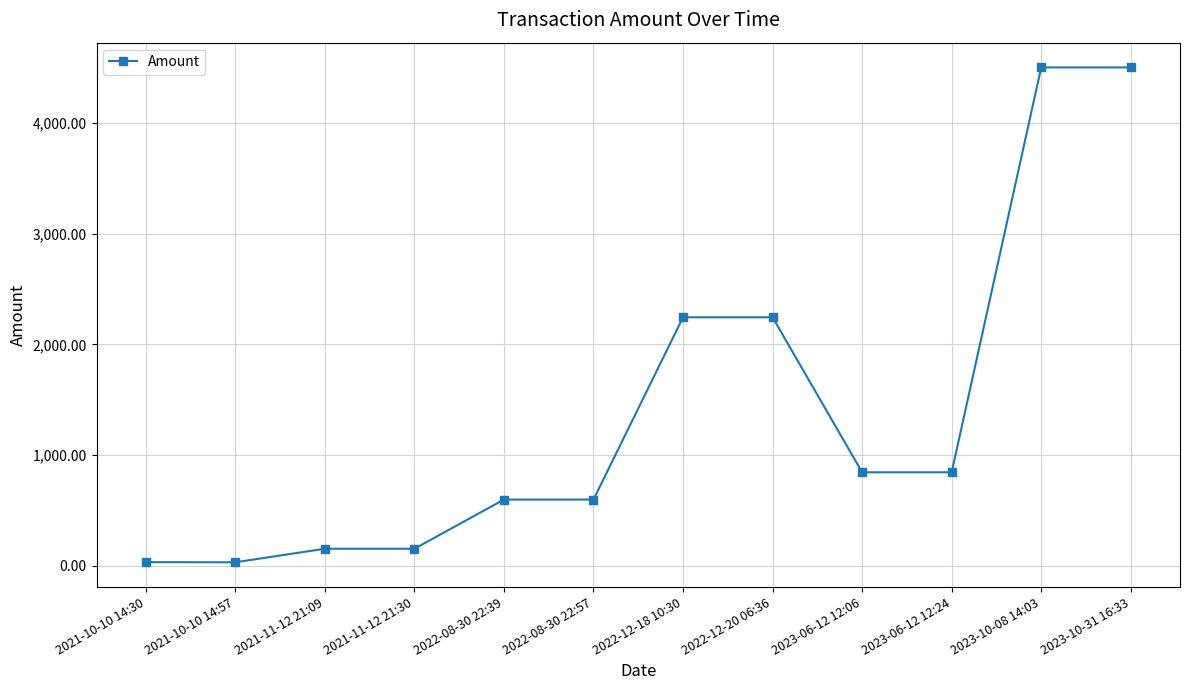

Where does the data first go above 845?

2022-12-18 10:30